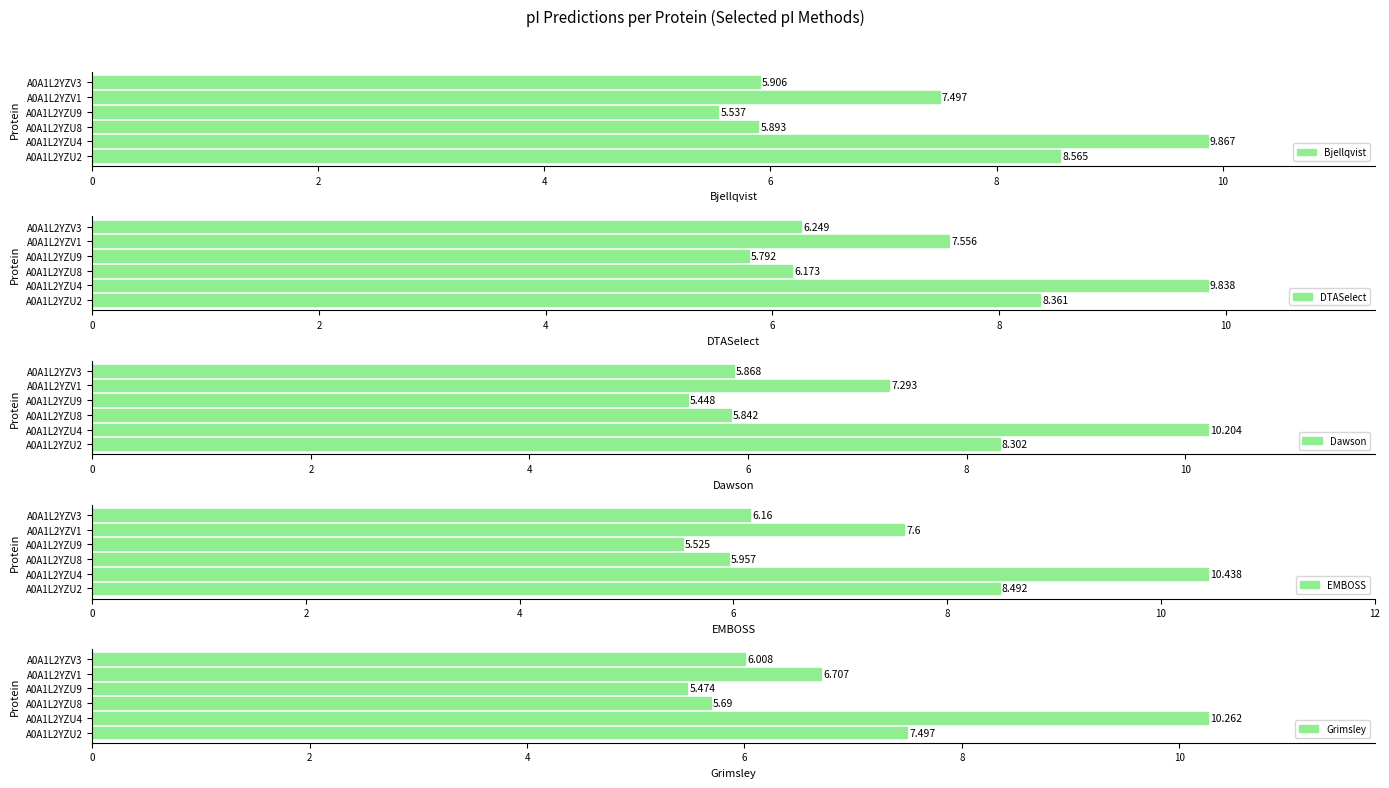

Reading left to right, transcribe all the data shown in this chart.

Bjellqvist: 8.6	9.9	5.9	5.5	7.5	5.9
DTASelect: 8.4	9.8	6.2	5.8	7.6	6.2
Dawson: 8.3	10.2	5.8	5.4	7.3	5.9
EMBOSS: 8.5	10.4	6.0	5.5	7.6	6.2
Grimsley: 7.5	10.3	5.7	5.5	6.7	6.0